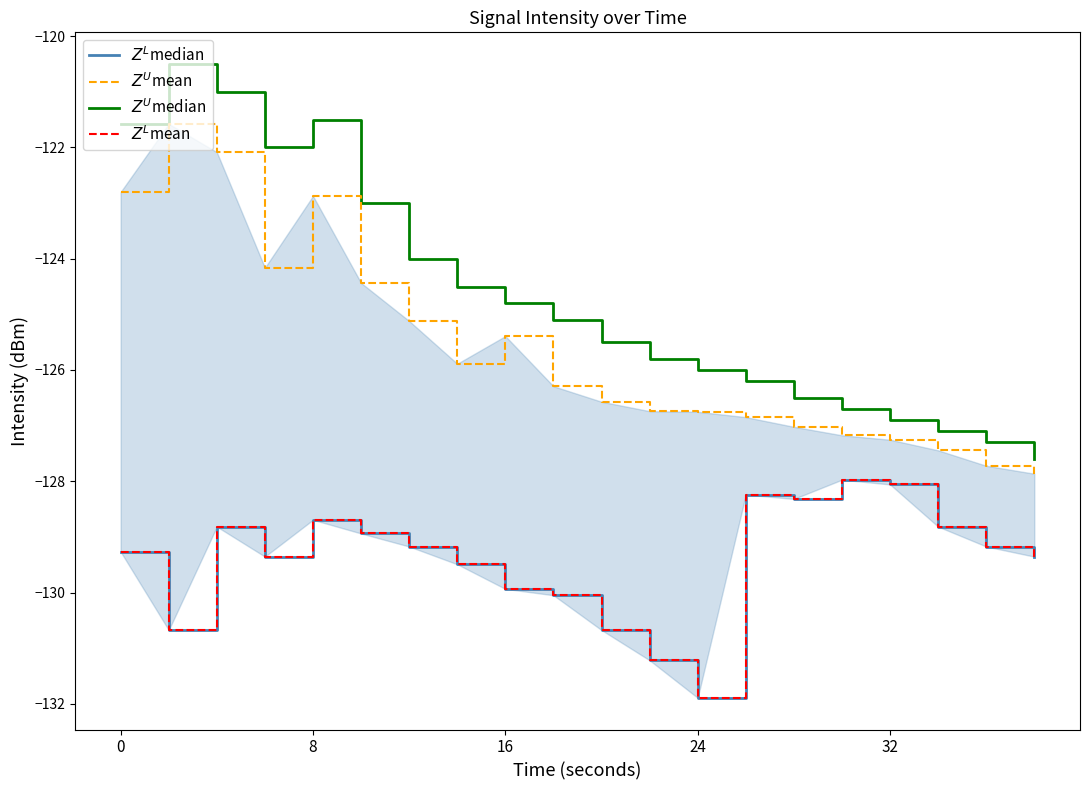

What is the value of the $Z^U$median point at the 2nd from the left?

-120.5